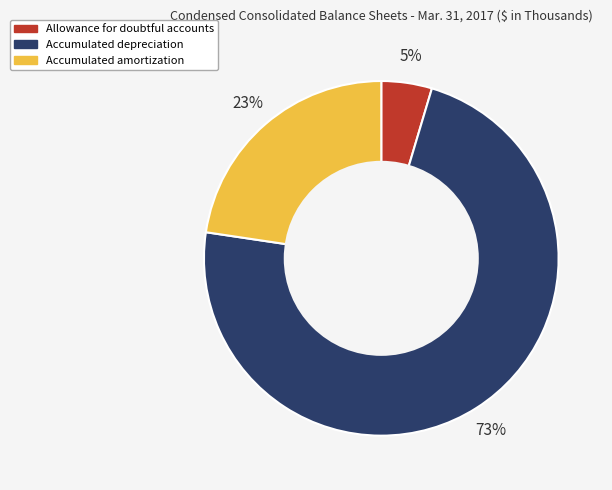

To the nearest percent, what is the combined percentage of Allowance for doubtful accounts and Accumulated depreciation?

77%